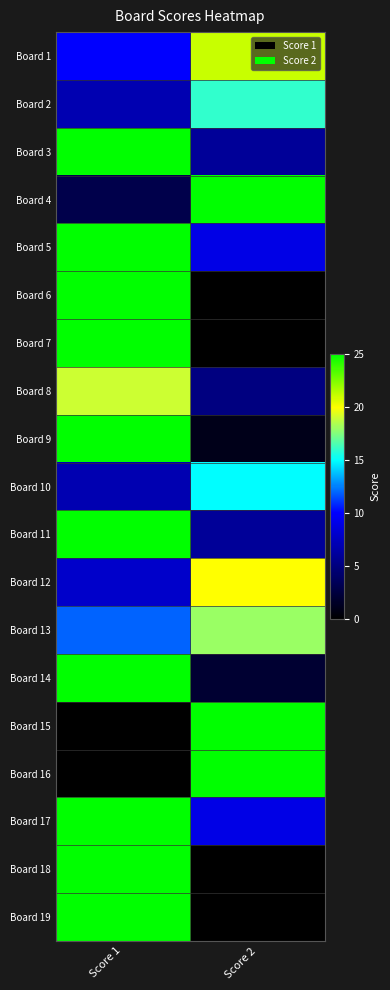

Reading left to right, transcribe all the data shown in this chart.

Board 1: Score 1=10	Score 2=21
Board 2: Score 1=7	Score 2=16
Board 3: Score 1=25	Score 2=6
Board 4: Score 1=3	Score 2=25
Board 5: Score 1=25	Score 2=9
Board 6: Score 1=25	Score 2=0
Board 7: Score 1=25	Score 2=0
Board 8: Score 1=19	Score 2=5
Board 9: Score 1=25	Score 2=1
Board 10: Score 1=7	Score 2=15
Board 11: Score 1=25	Score 2=6
Board 12: Score 1=8	Score 2=20
Board 13: Score 1=12	Score 2=18
Board 14: Score 1=25	Score 2=2
Board 15: Score 1=0	Score 2=25
Board 16: Score 1=0	Score 2=25
Board 17: Score 1=25	Score 2=9
Board 18: Score 1=25	Score 2=0
Board 19: Score 1=25	Score 2=0